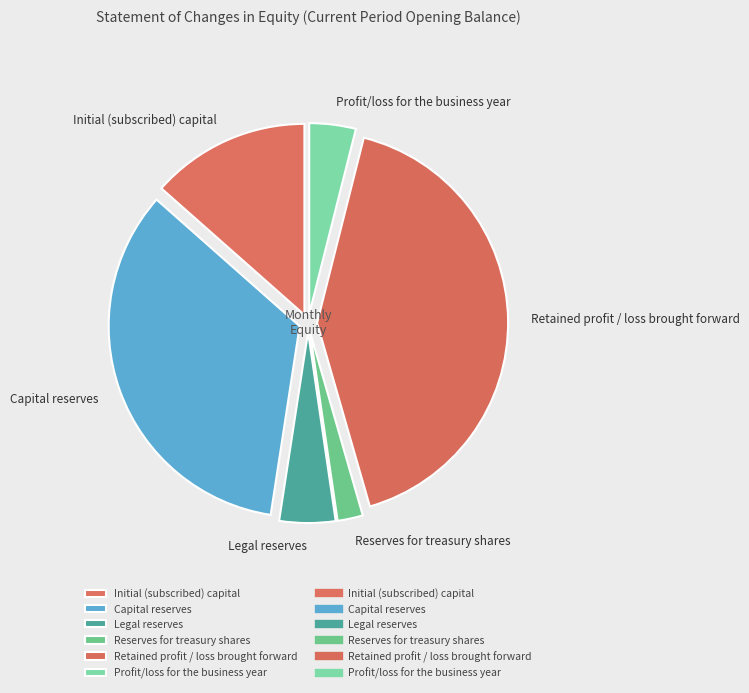

The Capital reserves slice represents 34% of the pie. True or false?

True